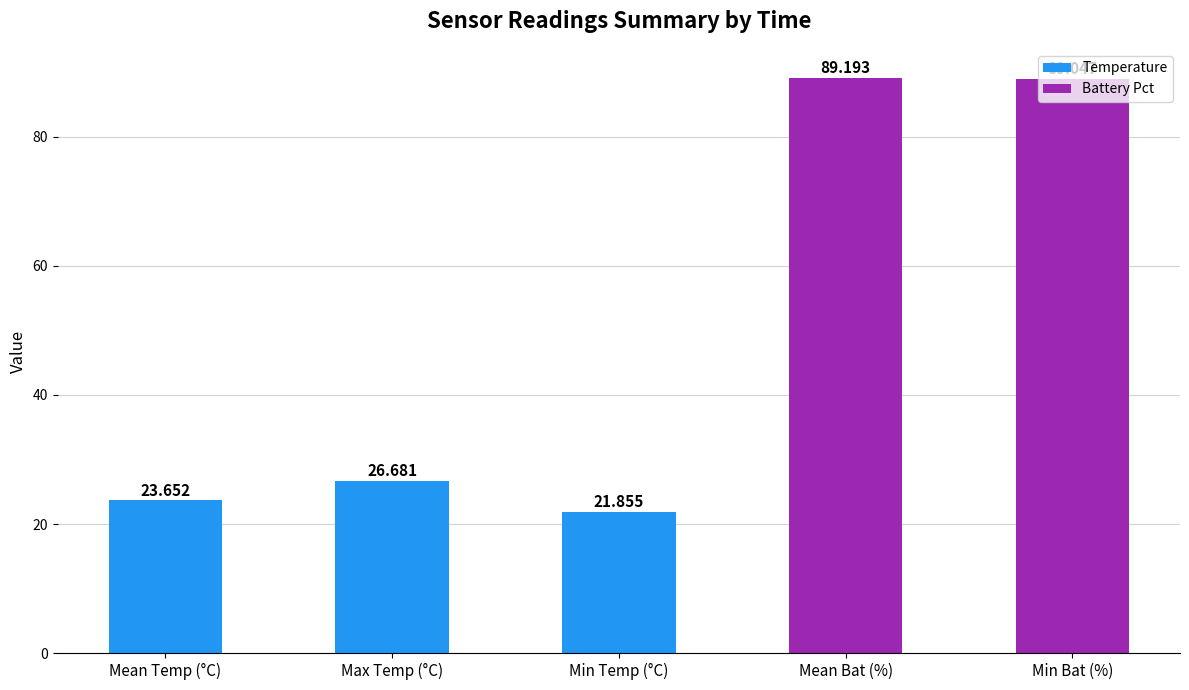

What is the label of the 1st bar from the right?

Min Bat (%)